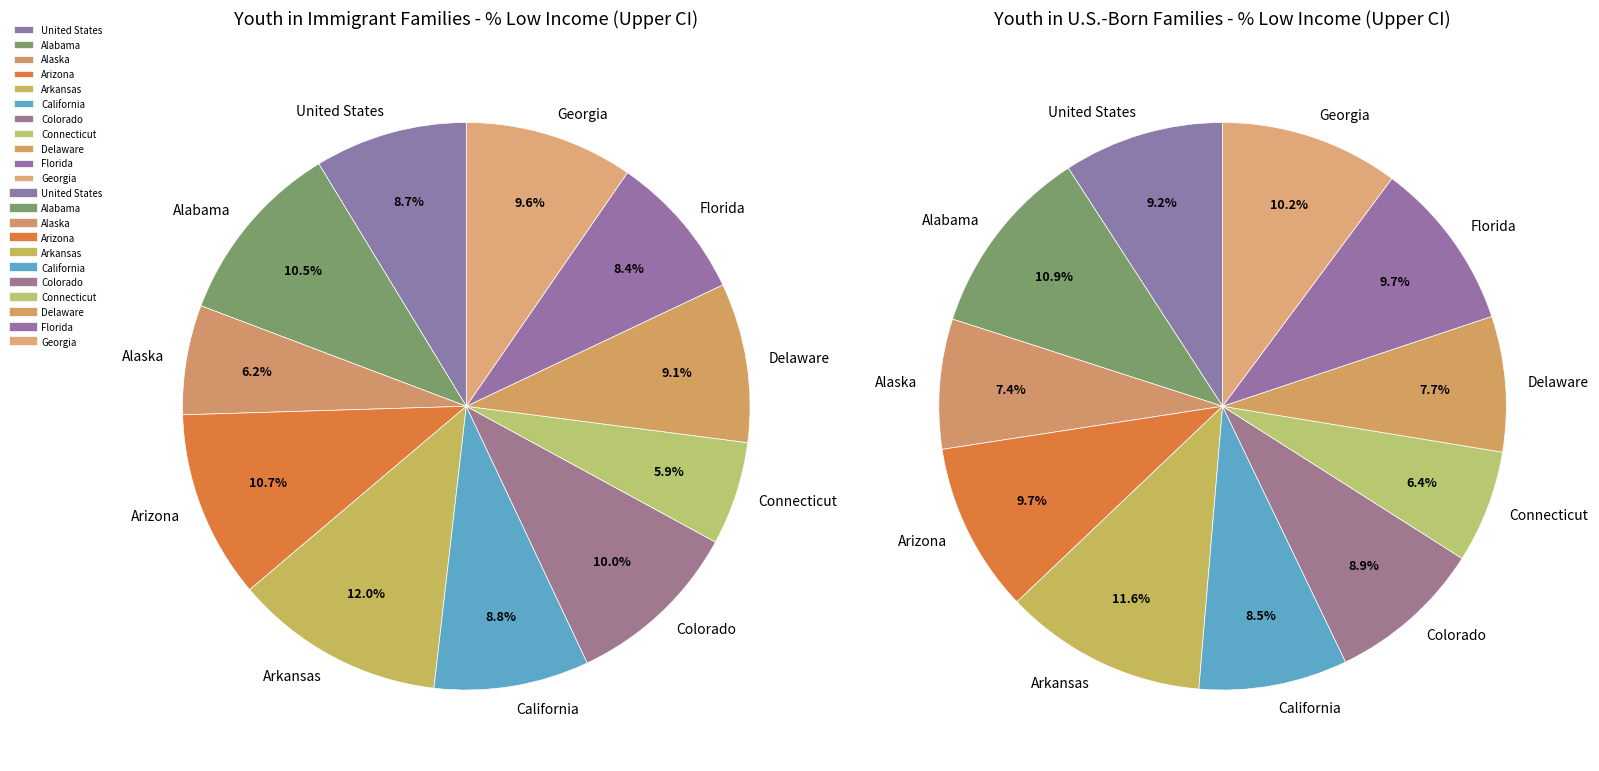

To the nearest percent, what is the difference between the largest and smallest slice percentages?

5%